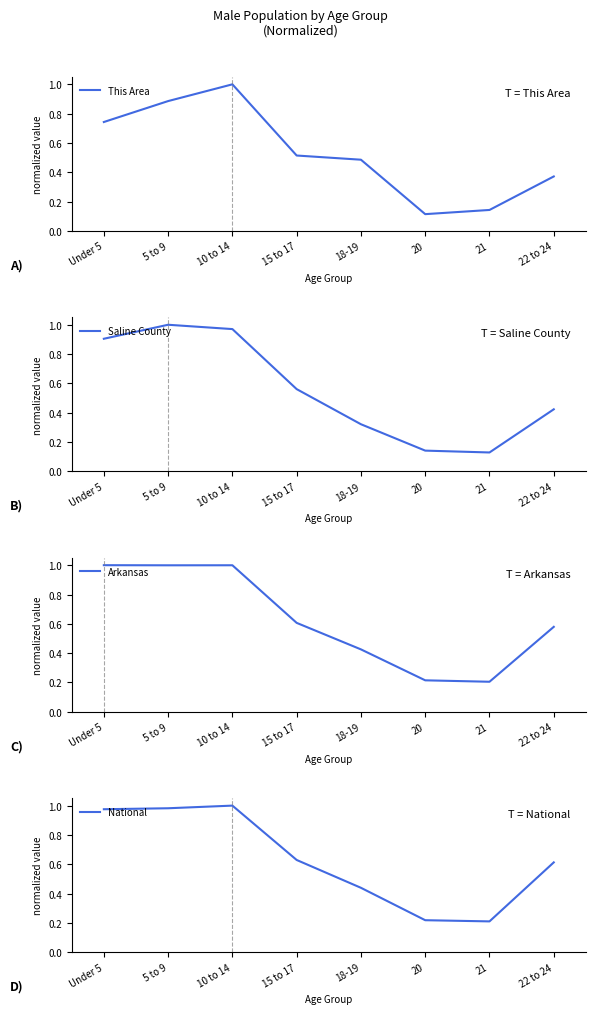

What is the difference between the maximum and minimum values in the National series?

0.8